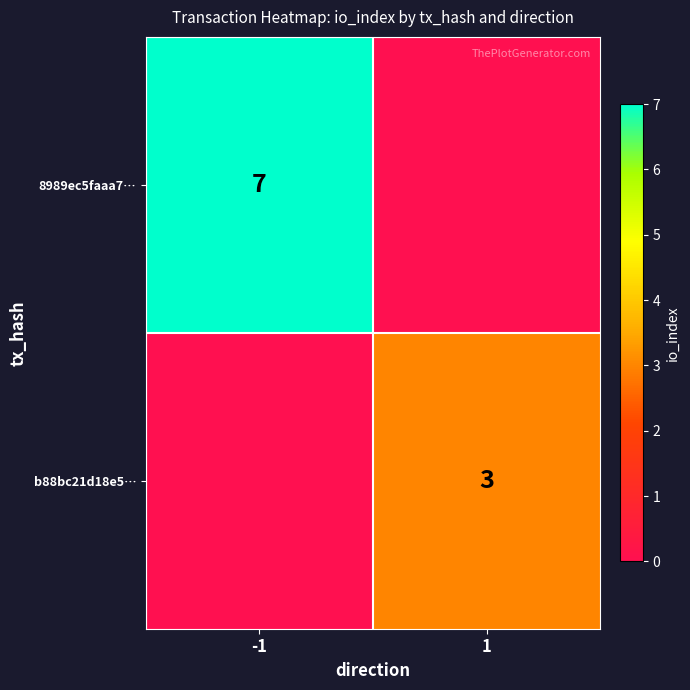

Is it true that b88bc21d18e5… equals 3 at 1?

True